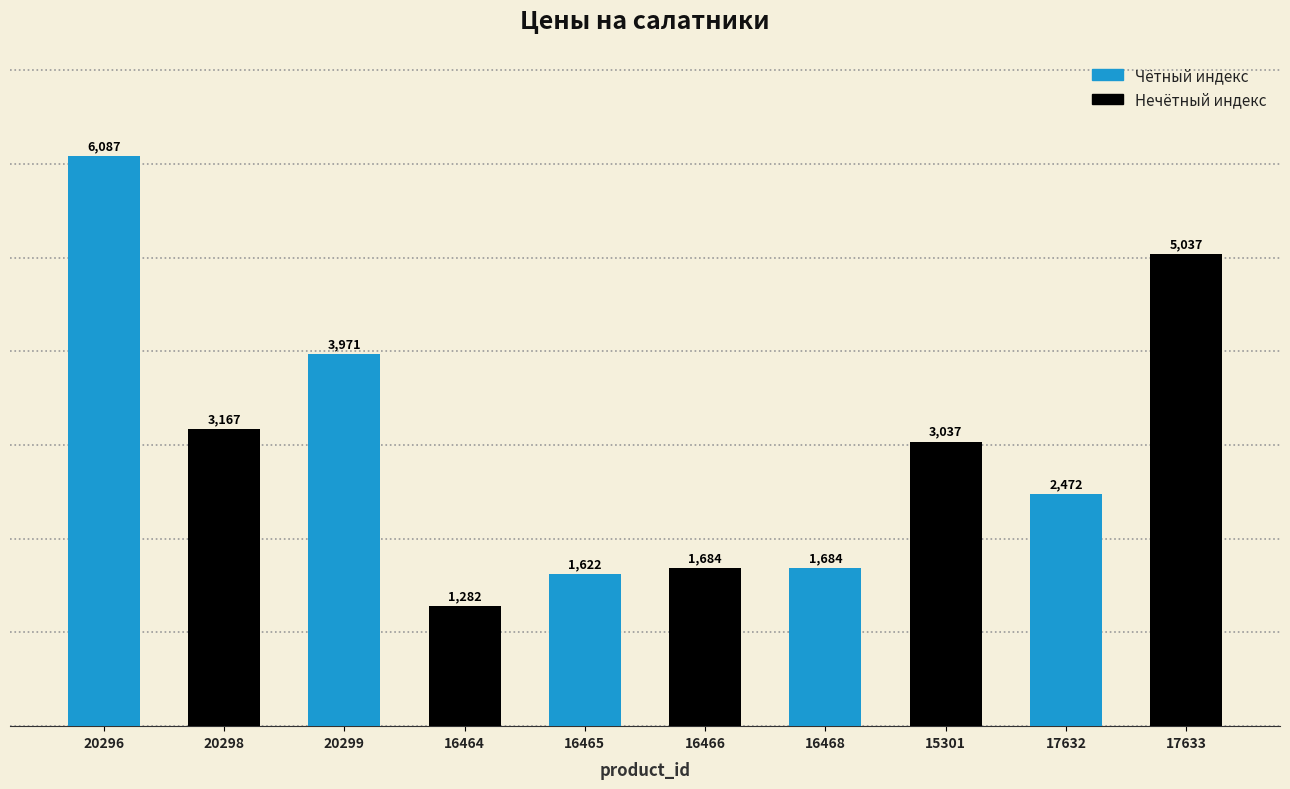

What is the minimum value shown in the chart?

1282.3